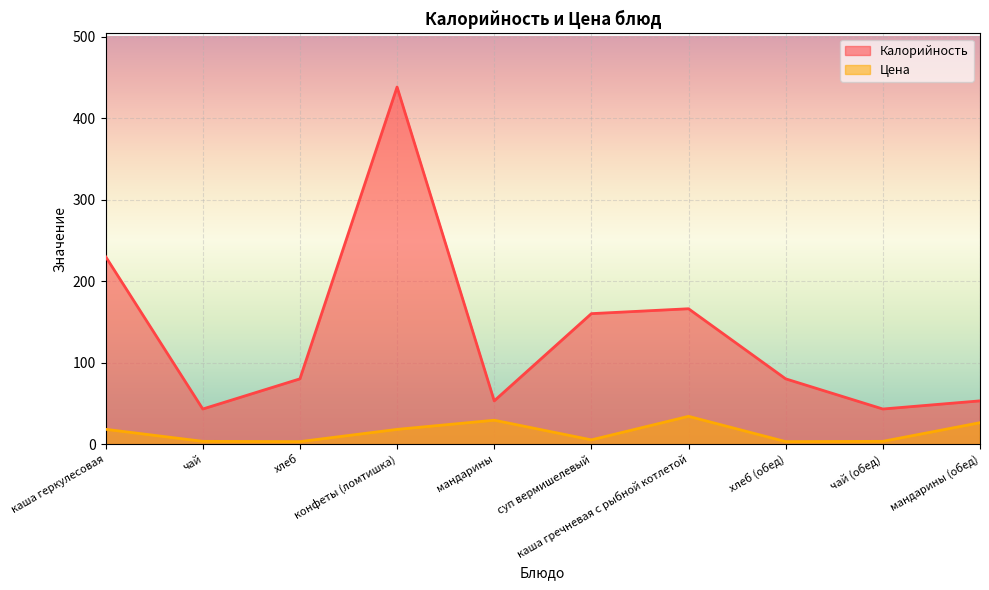

Which series has the widest spread of values?

Калорийность